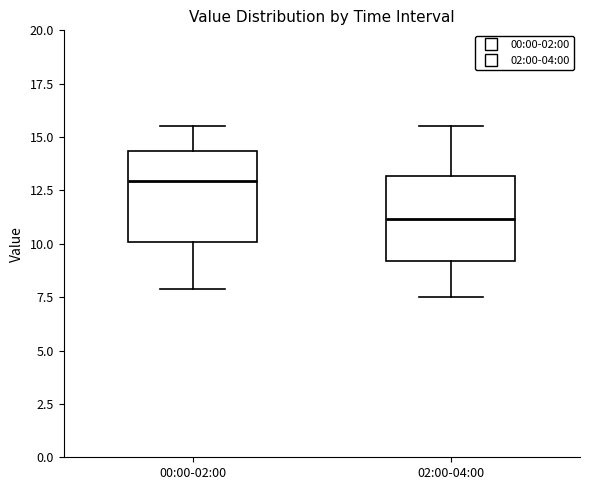

Where does the median line of the box for 00:00-02:00 sit on the y-axis? The values are not printed on the chart, so give them approximately, as read against the axis.

13.0